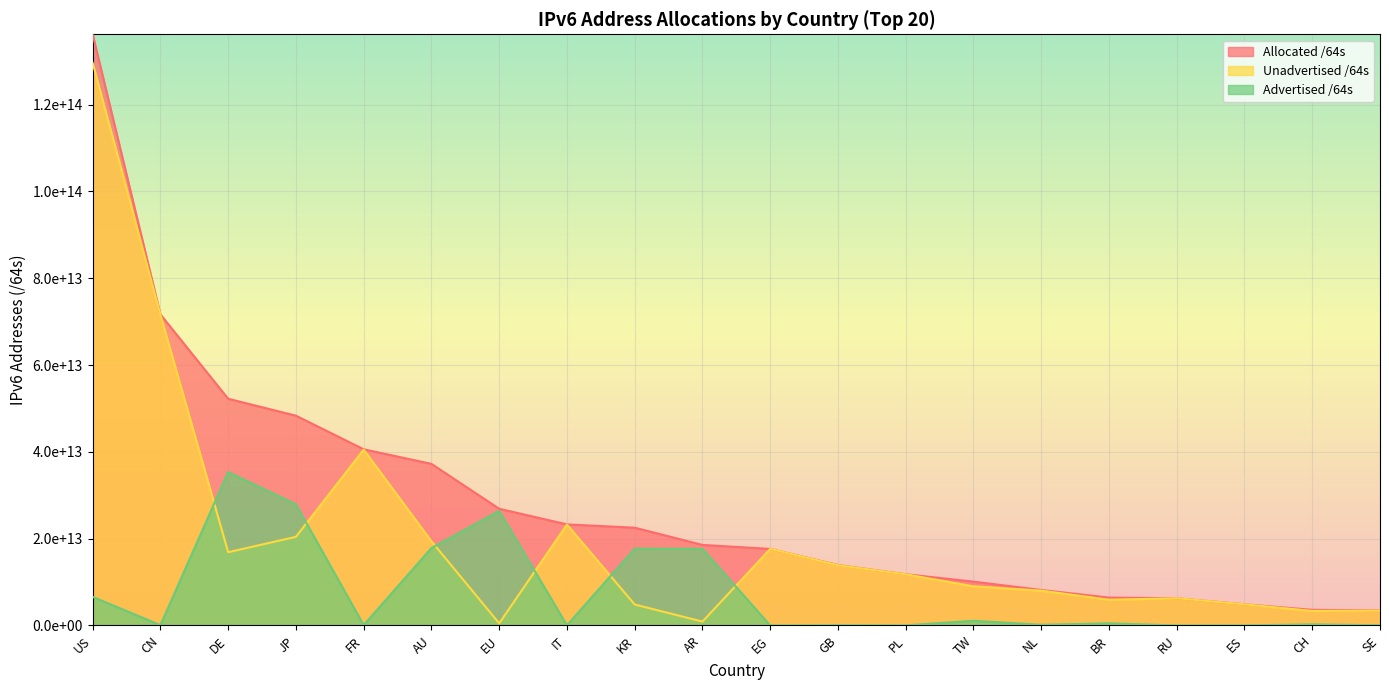

What are all the series names shown in the legend?

Allocated /64s, Unadvertised /64s, Advertised /64s